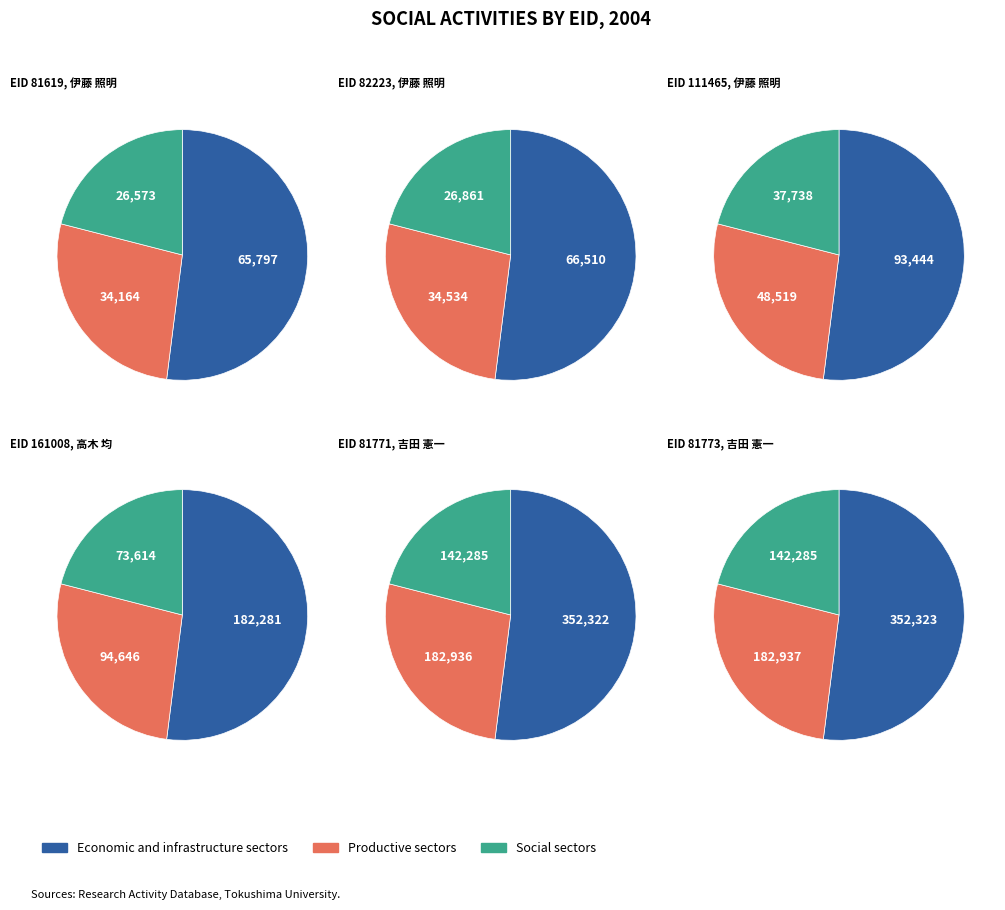

What percentage is the 82223 slice, to the nearest percent?

6%